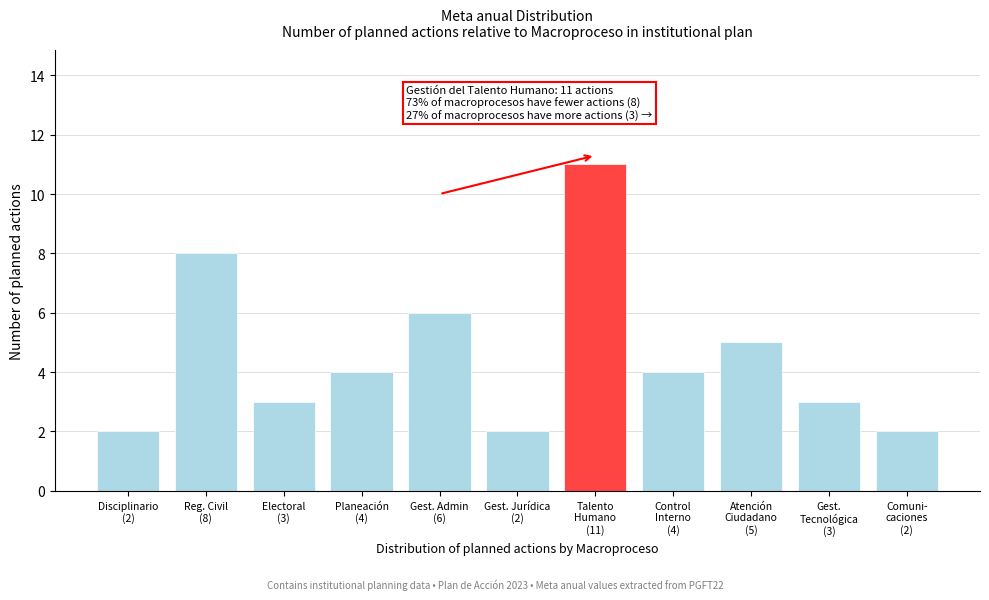

Reading left to right, what are all the values shown in this chart?

2	8	3	4	6	2	11	4	5	3	2